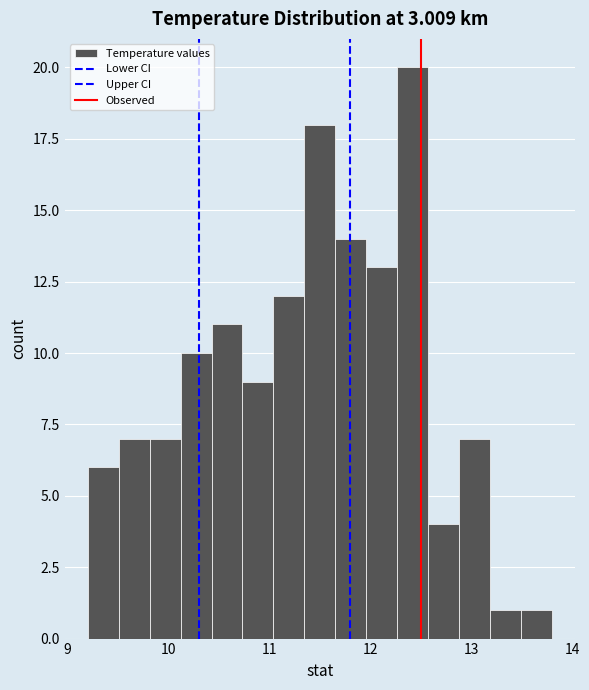

Read against the x-axis, roughly where is the centre of the tallest bar?

12.4